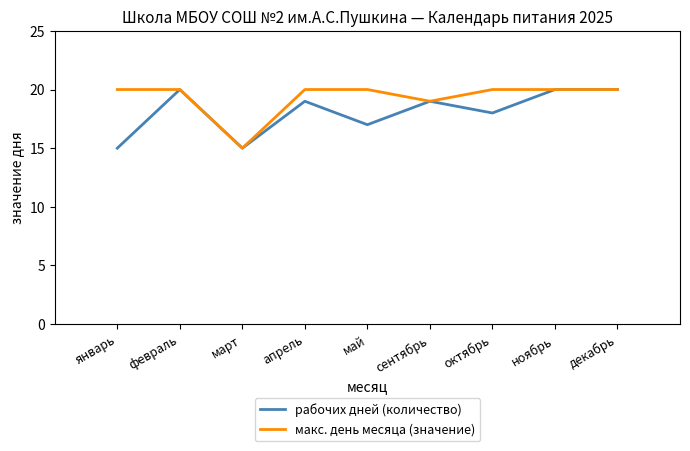

At which label does рабочих дней (количество) first exceed 19?

февраль